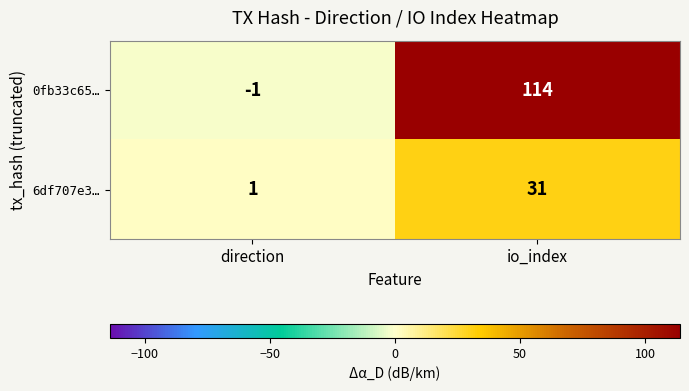

How many data points does each series have?

2